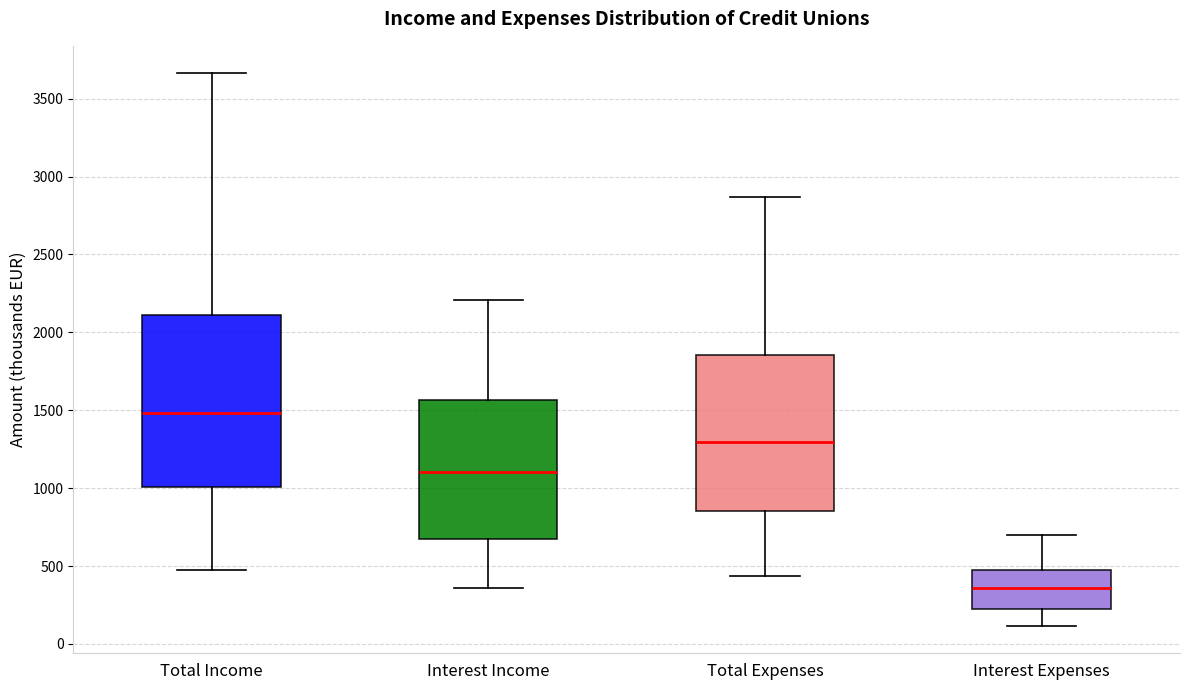

Which box's median line is the highest?

Total Income